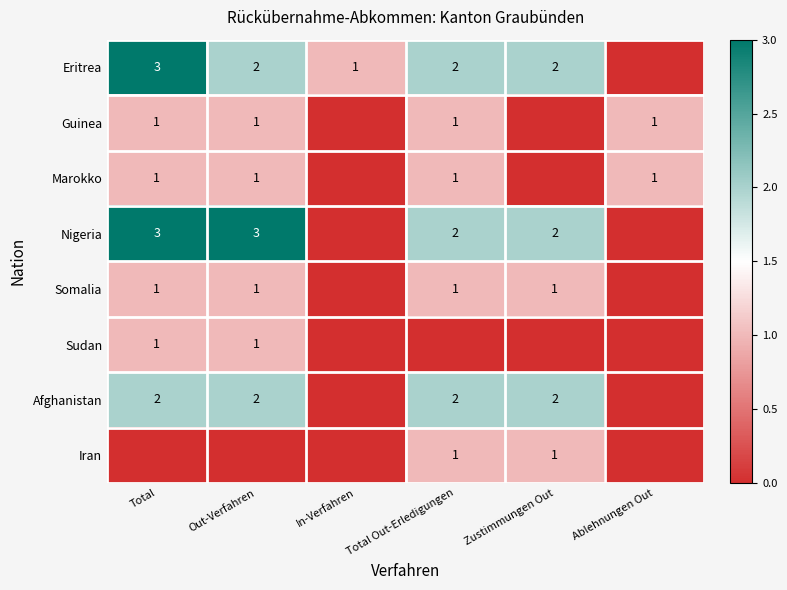

What is the sum of the Eritrea values at Total and Total Out-Erledigungen?

5